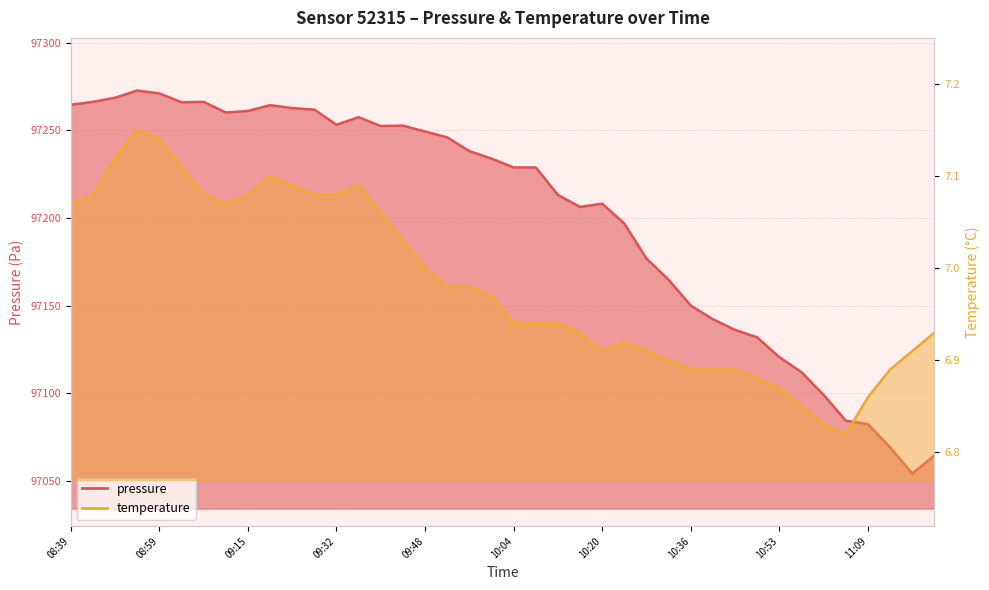

What is the maximum value for temperature?

7.2